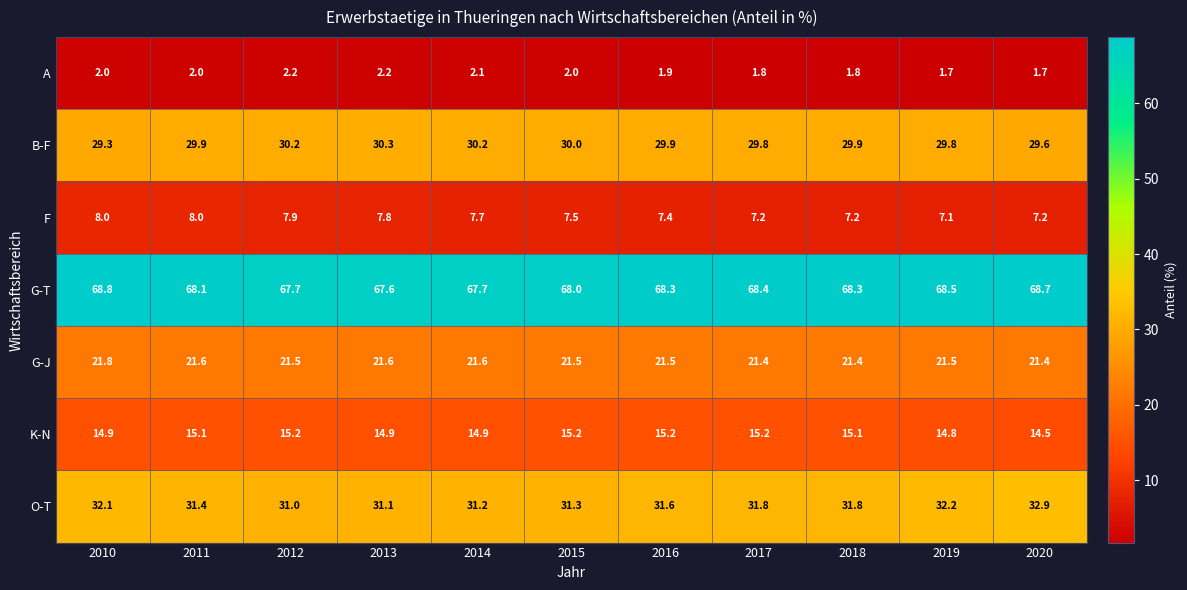

At how many categories does at least one series exceed 20?

11